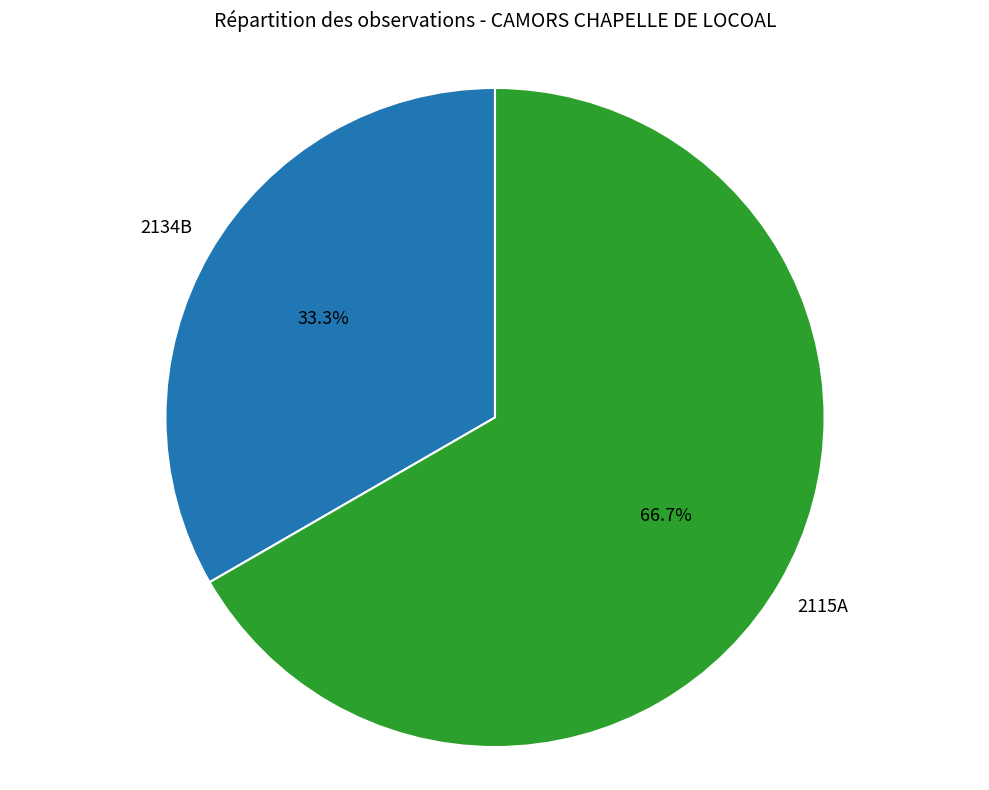

Does any single category account for the majority?

Yes